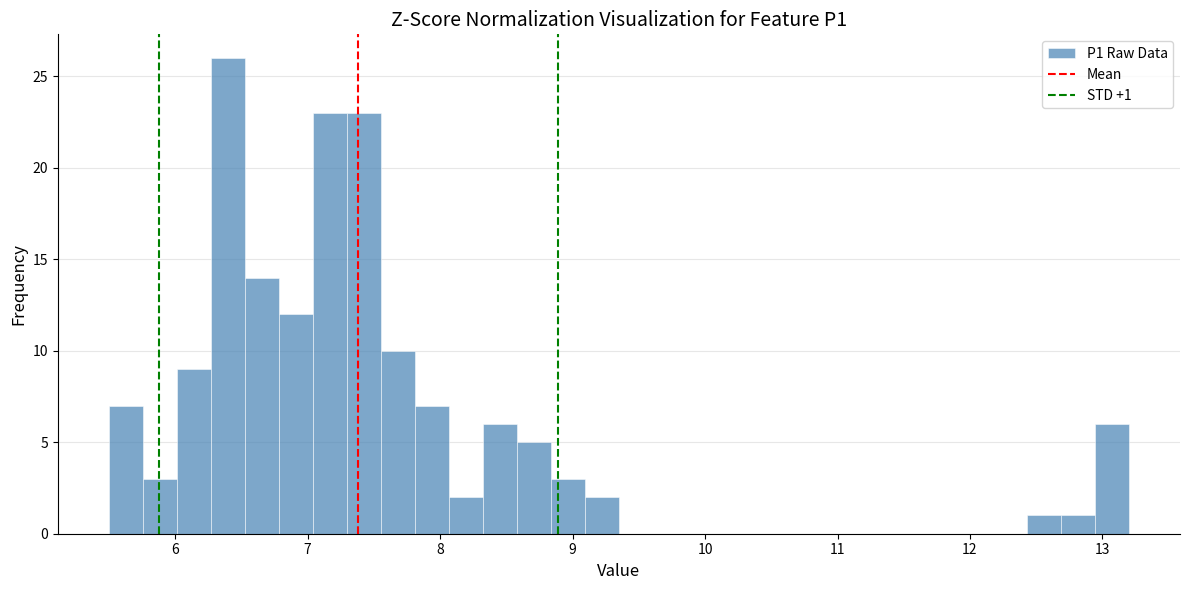

Around what value on the x-axis is the tallest bar? Give the approximate position of its centre, as read against the axis.

6.4